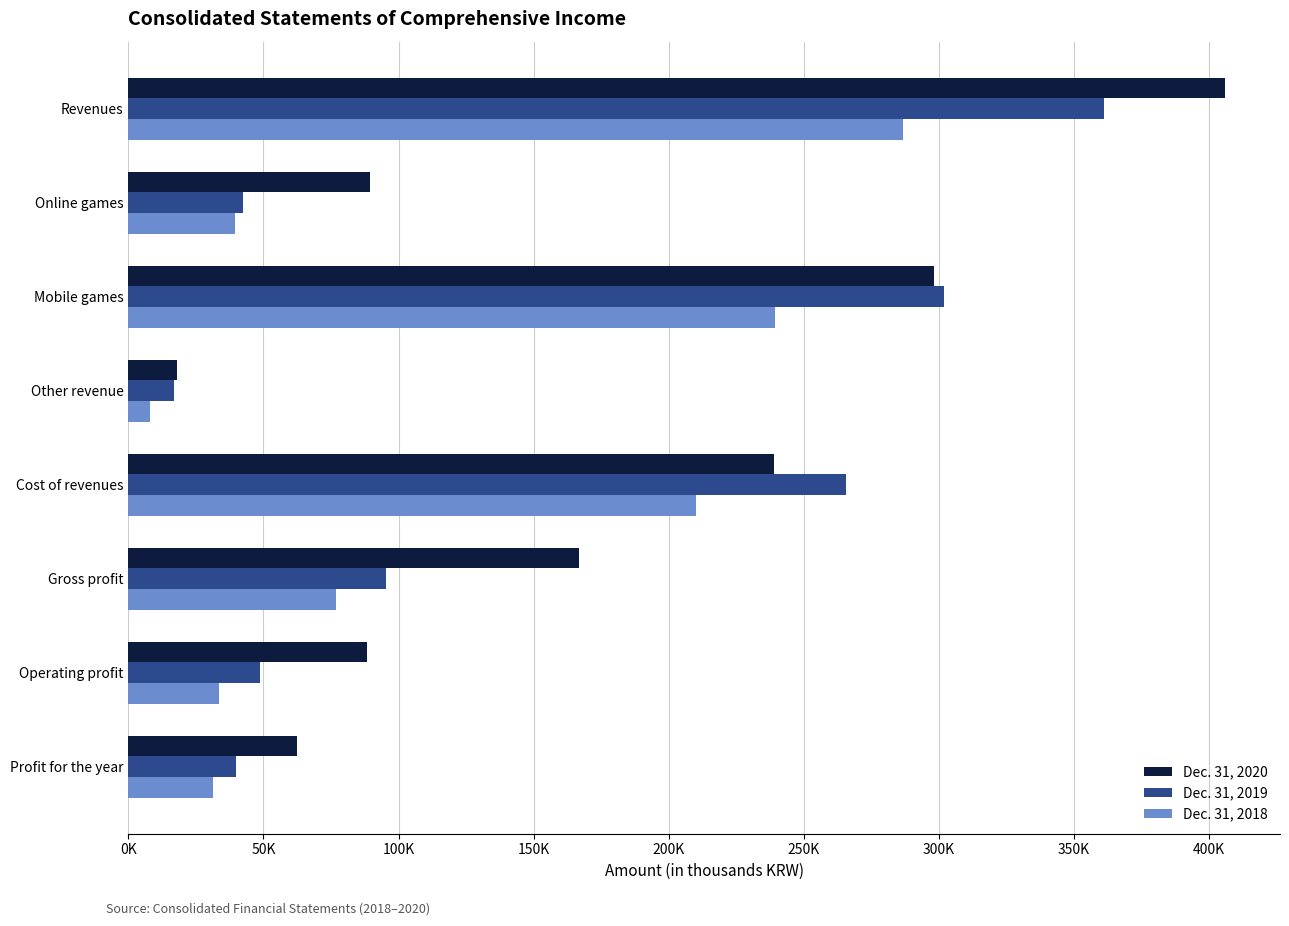

What are all the series names shown in the legend?

Dec. 31, 2020, Dec. 31, 2019, Dec. 31, 2018